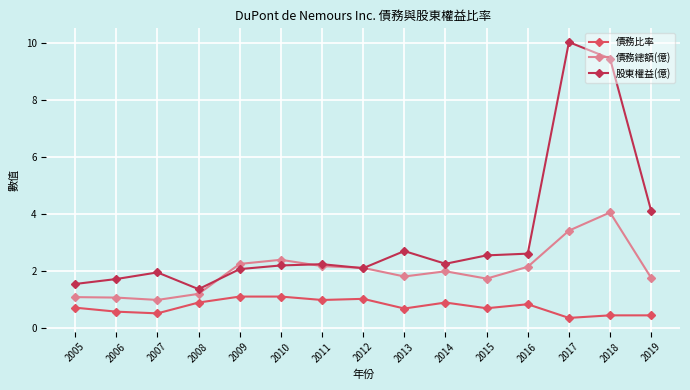

What is the smallest value displayed?

0.3